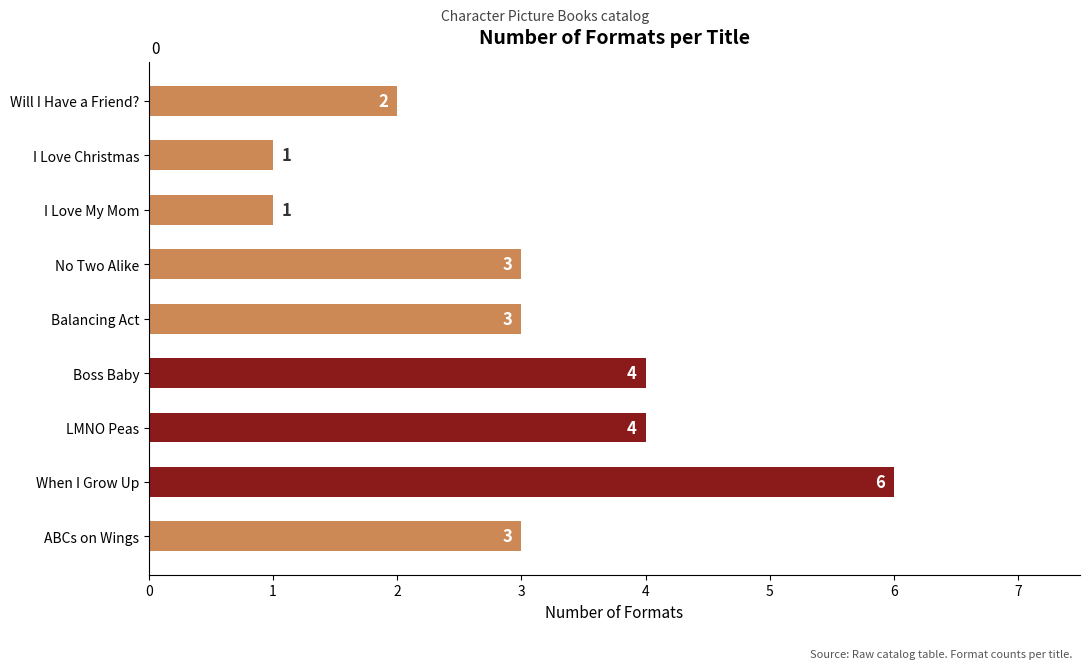

Reading bottom to top, what are all the values shown in this chart?

3	6	4	4	3	3	1	1	2